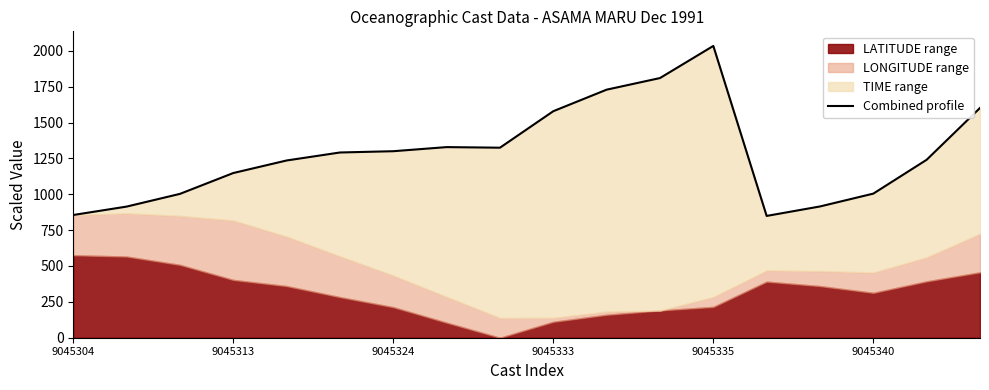

What position from the right is 8?

10